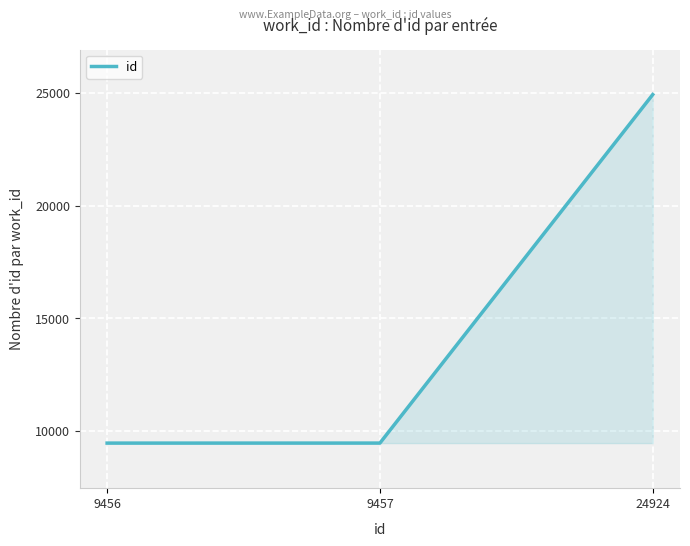

What is the change in value from 9456 to 24924?

+15468